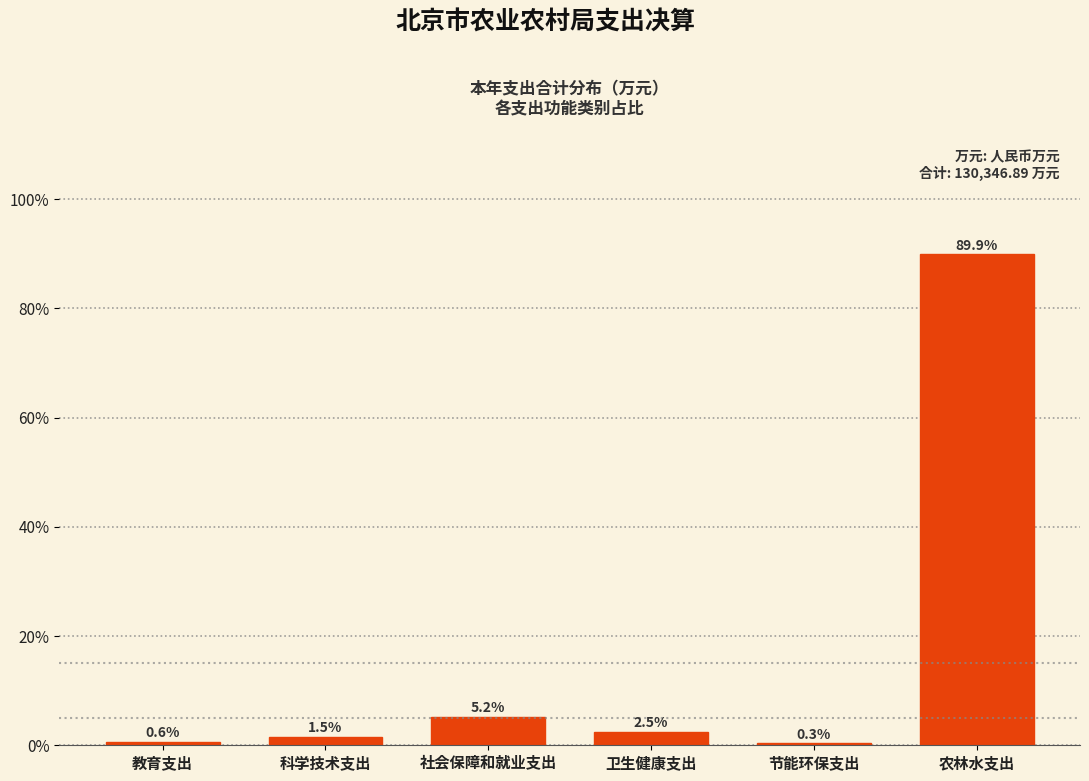

Reading left to right, list all the values displayed in this chart.

0.6	1.5	5.2	2.5	0.3	89.9